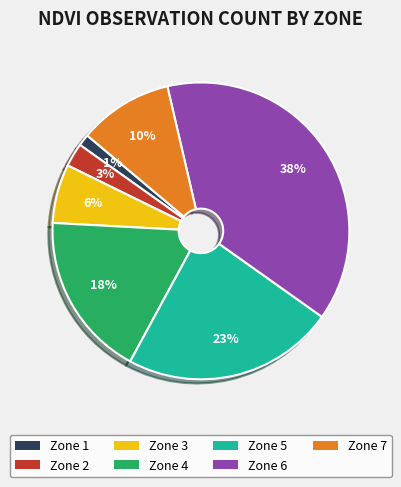

Rank the categories by value from highest to lowest.

Zone 6, Zone 5, Zone 4, Zone 7, Zone 3, Zone 2, Zone 1